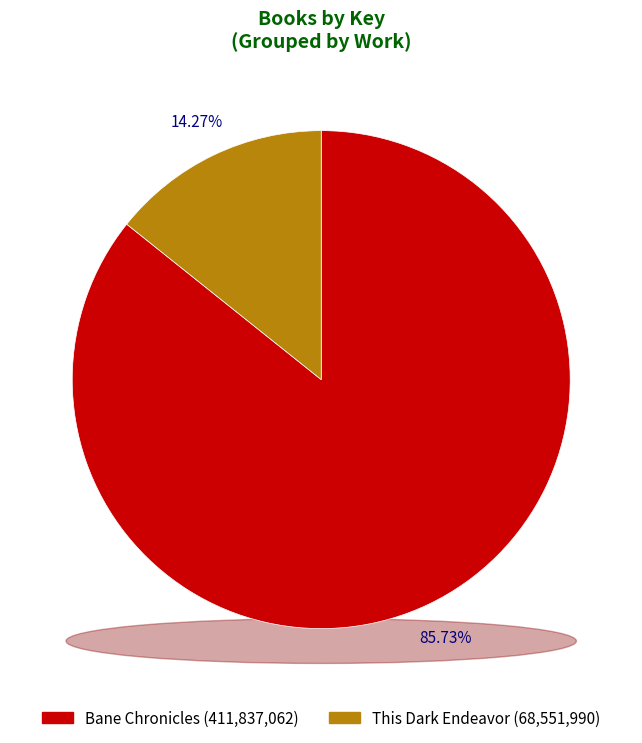

How many slices are in this pie chart?

2